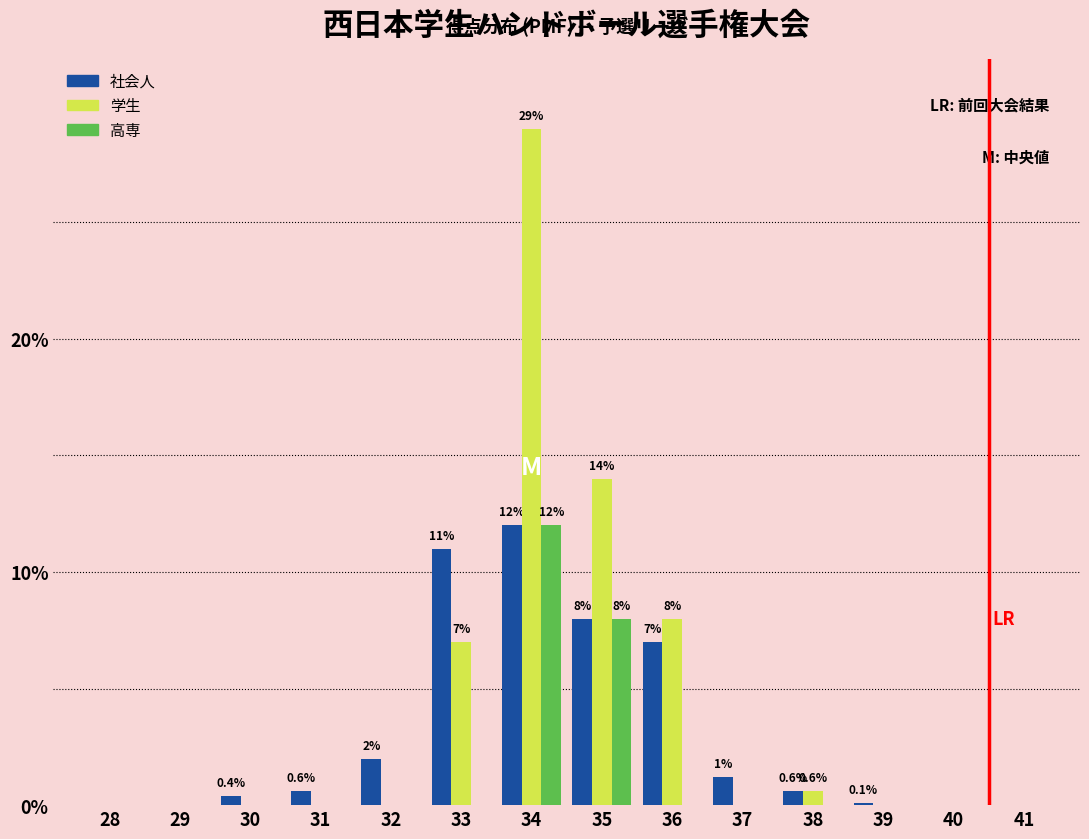

Between 31 and 34, which series saw the biggest shift?

学生